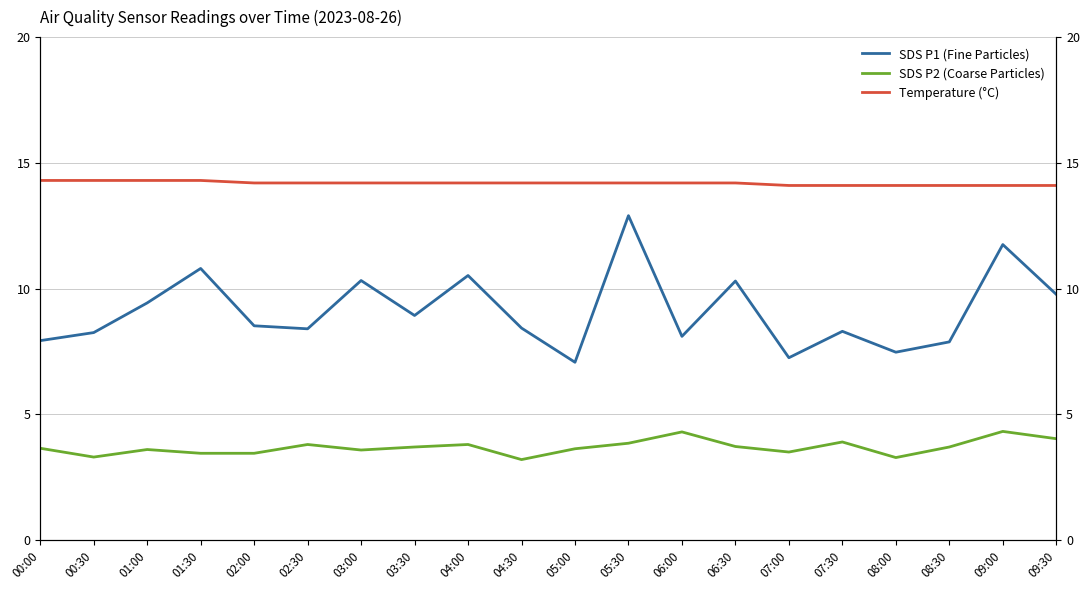

What is the average value of the Temperature (°C) series?

14.2